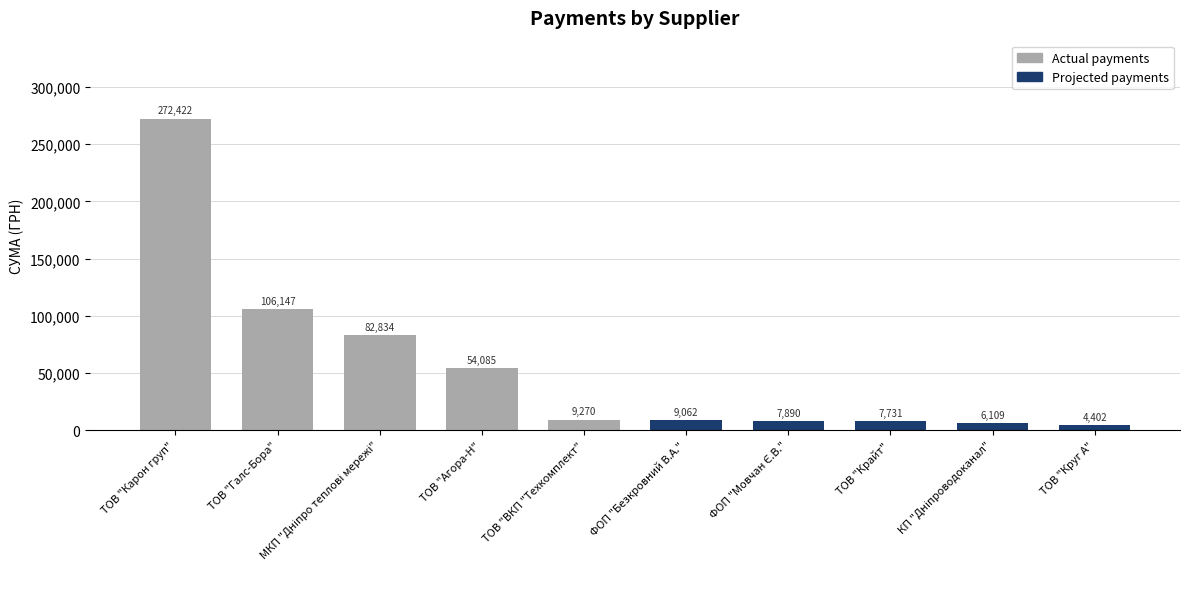

True or false: the data shows 152493.6 at ТОВ "Галс-Бора".

False